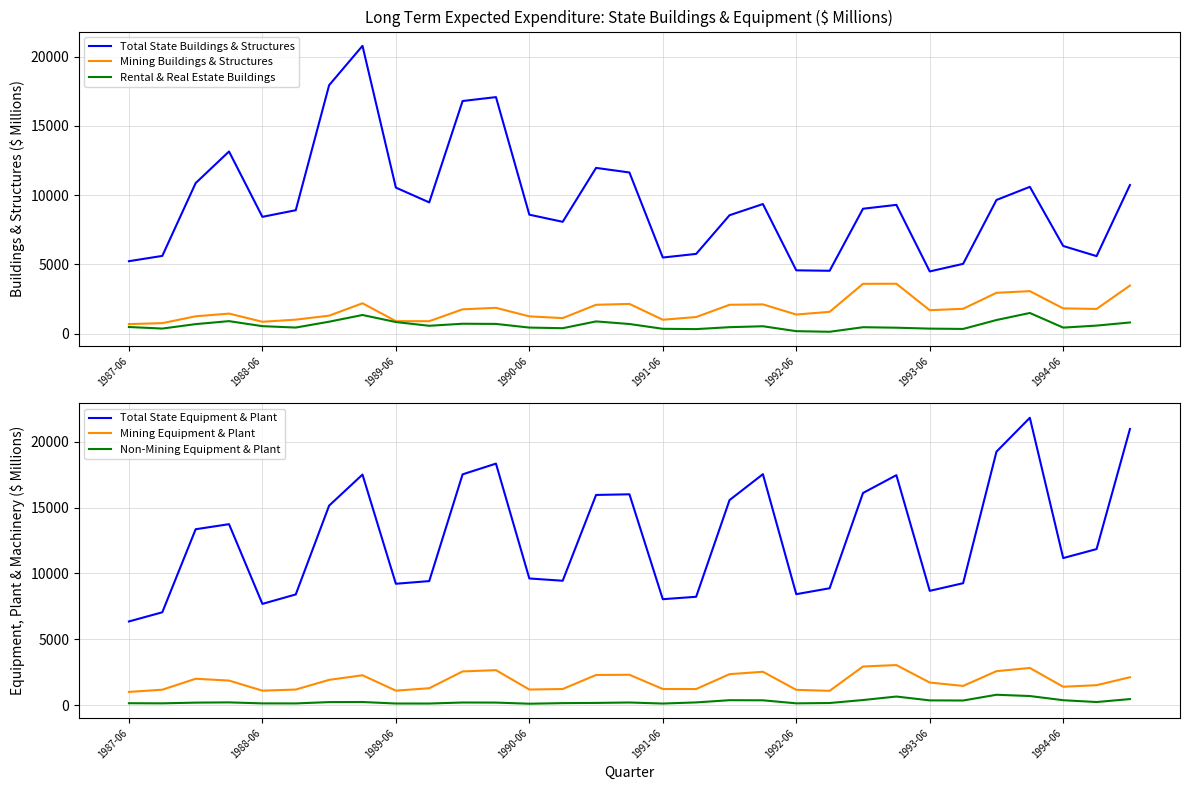

The value of Mining Buildings & Structures at 1994-06 is 1061. True or false?

False